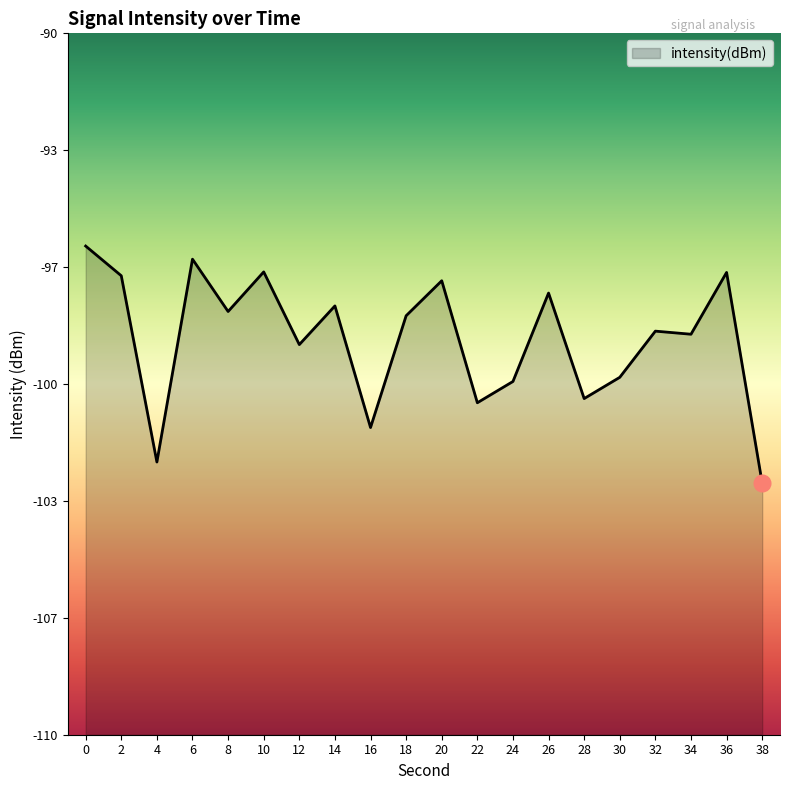

Does the chart have visible grid lines?

No